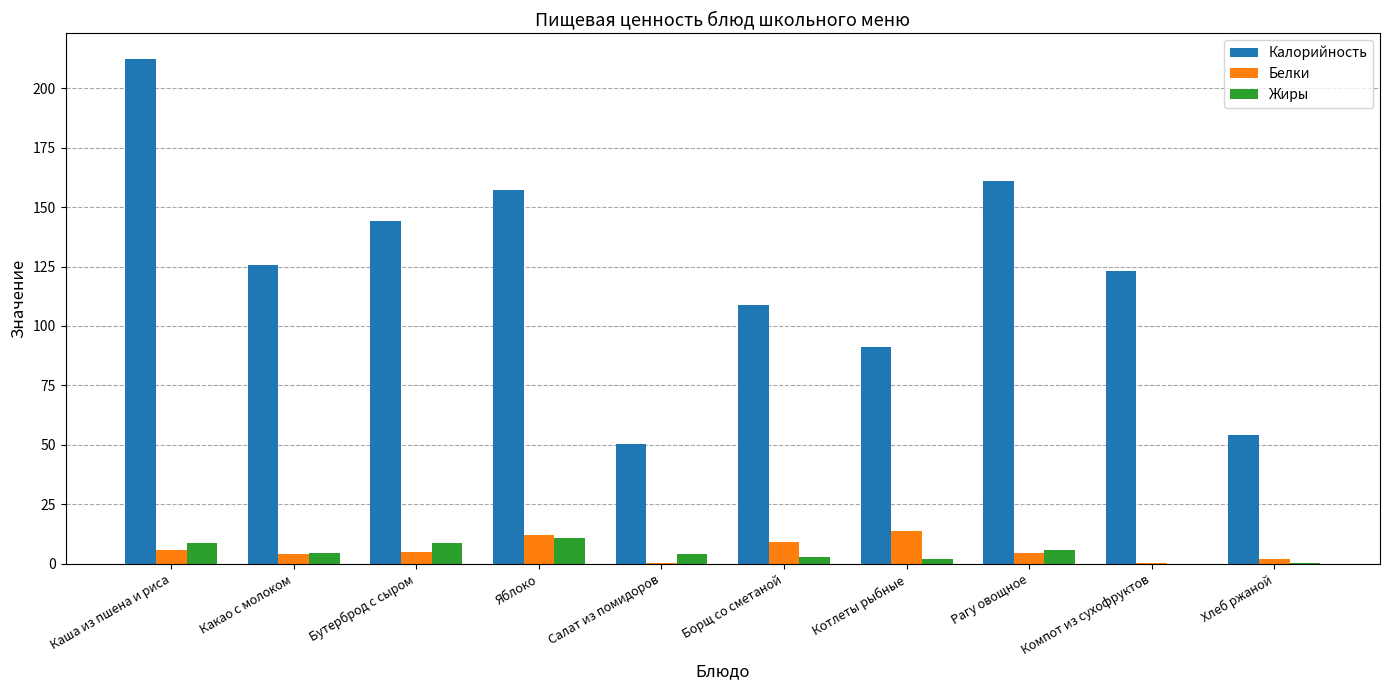

How many series are shown in this chart?

3